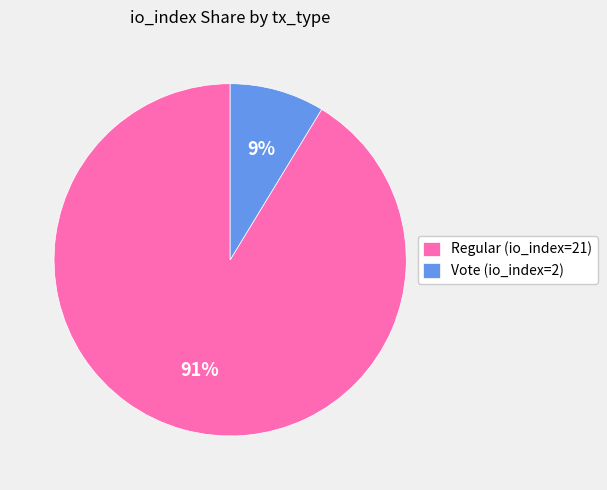

Is the sum of Vote (io_index=2) and Regular (io_index=21) greater than half?

Yes